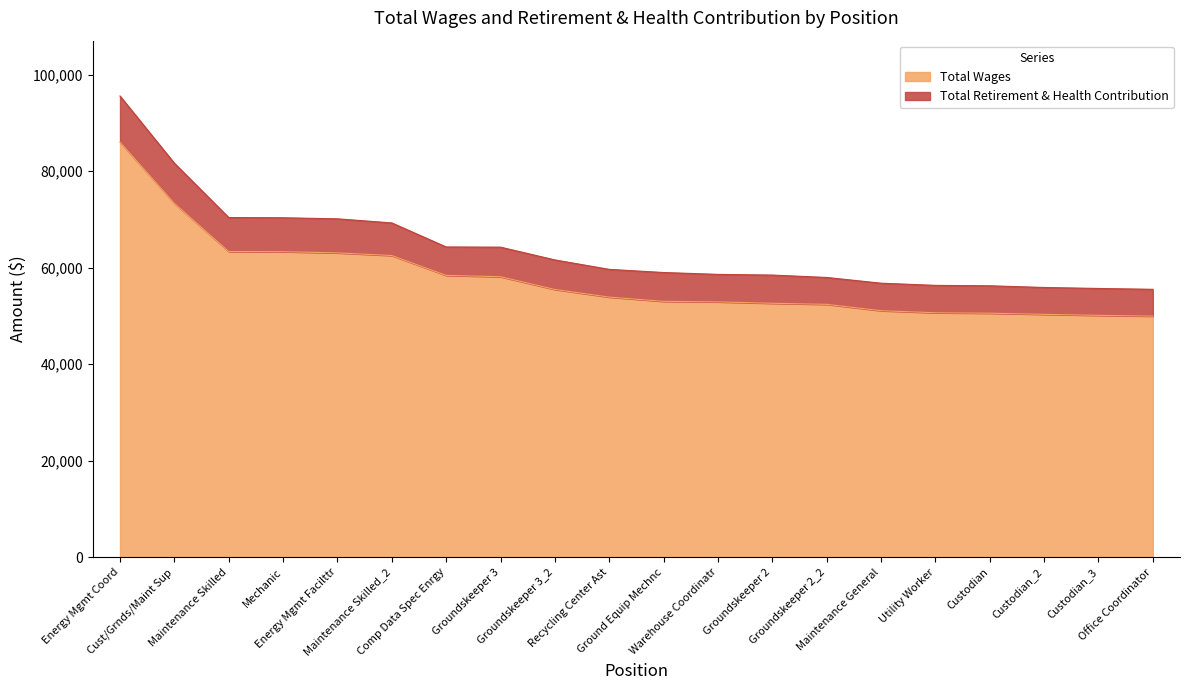

What is the highest value of the Total Wages series?

86032